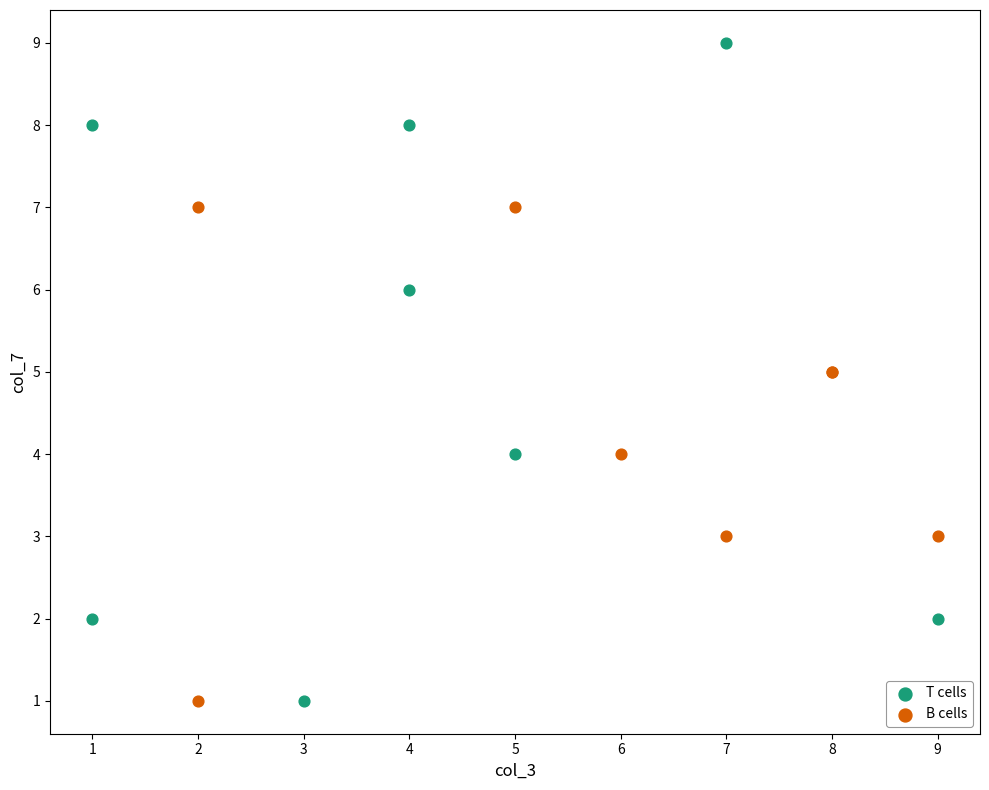

Which series has the largest Y range (max minus min)?

T cells